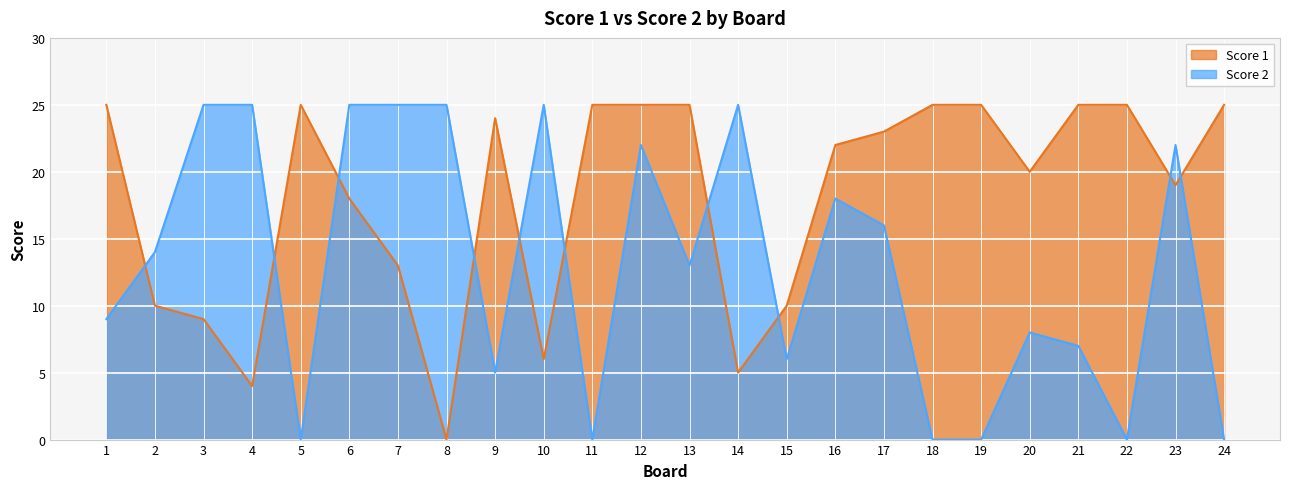

Between 6 and 10, which series saw the biggest shift?

Score 1